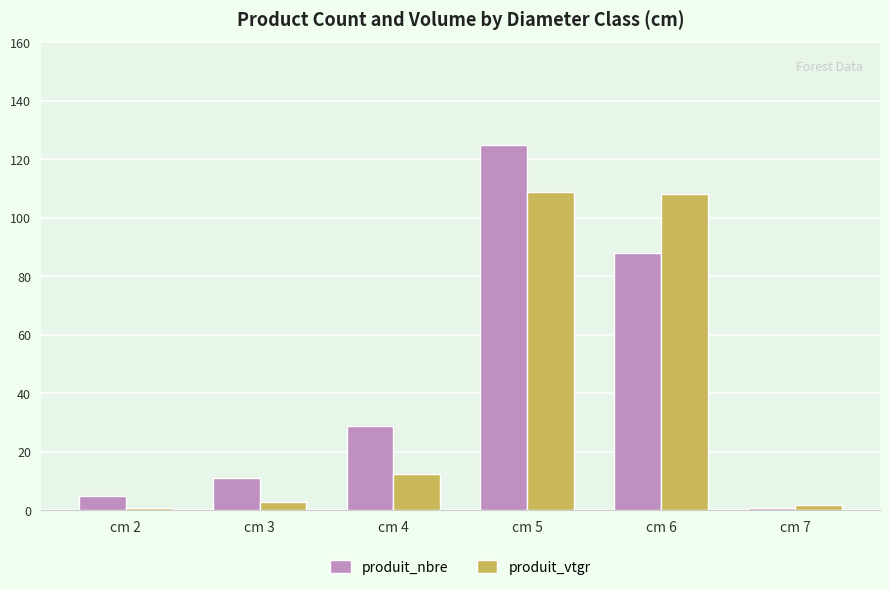

True or false: produit_vtgr has a value of 188.7 at cm 5.

False